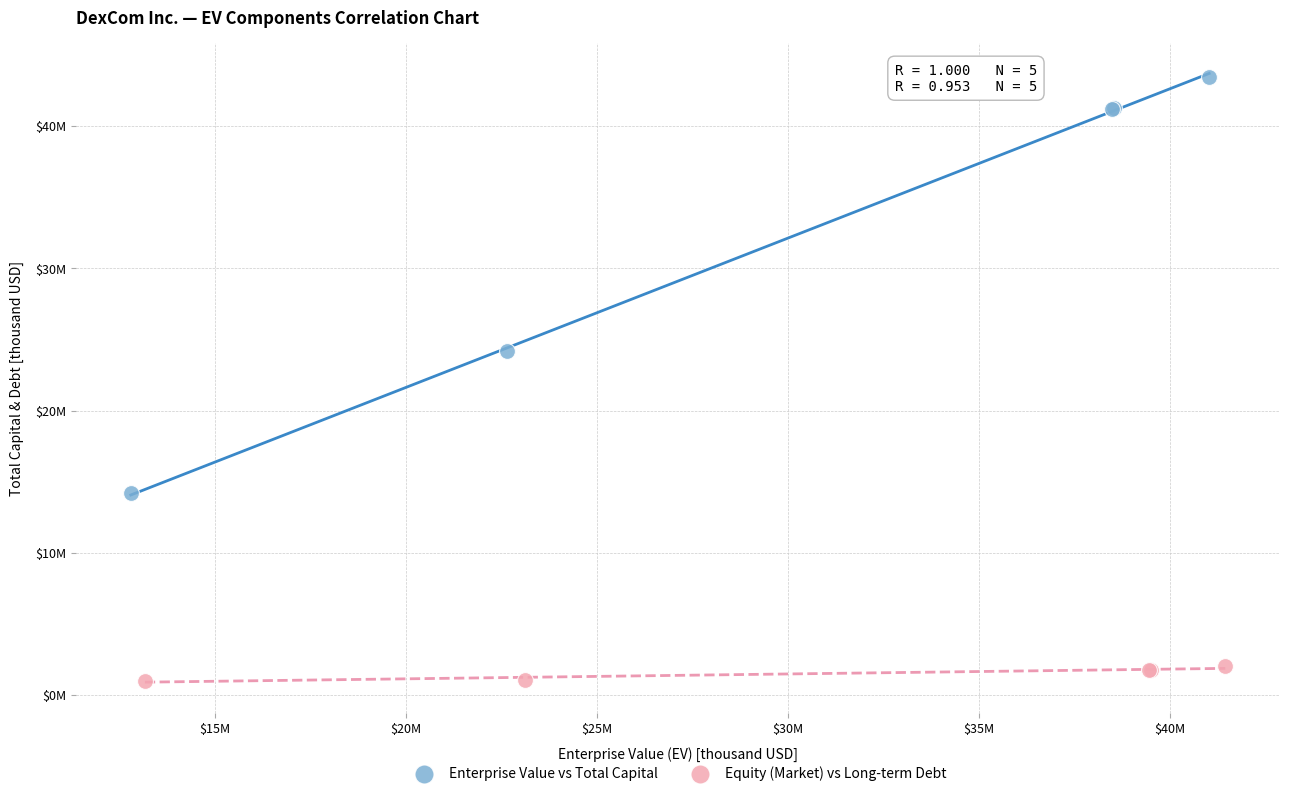

Which series reaches the maximum Y coordinate?

Enterprise Value vs Total Capital